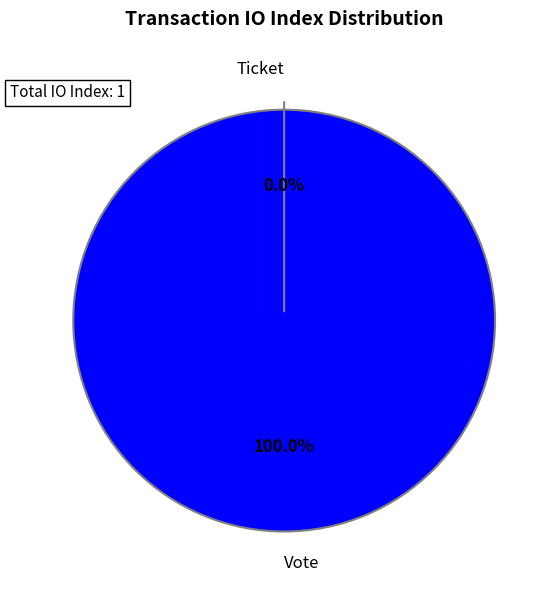

What is the smallest slice in the pie chart?

Ticket